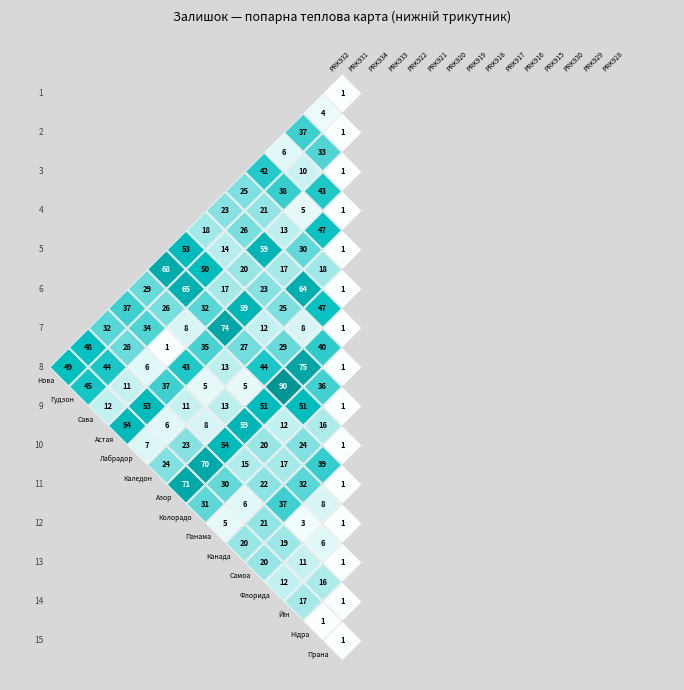

True or false: Ламінат AGT Yoga PRK929 - Нідра has a value of 969.0 at Ціна.

False